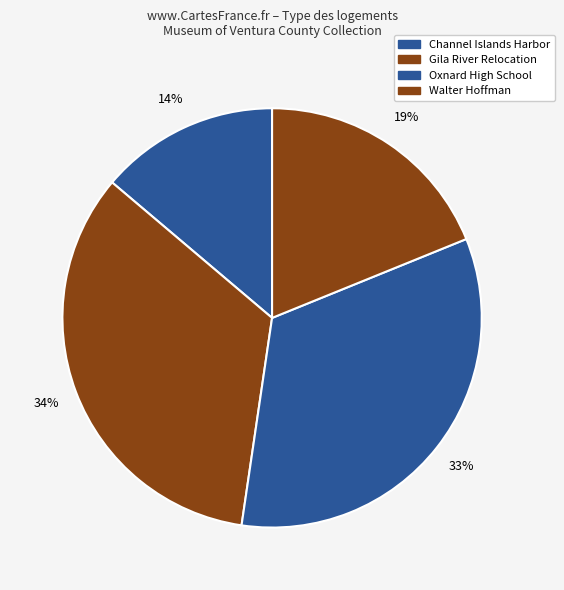

How many slices are in this pie chart?

4